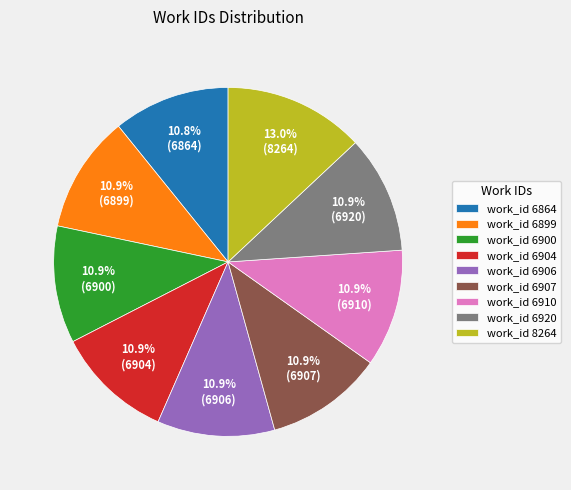

To the nearest percent, what is the average slice percentage?

11%